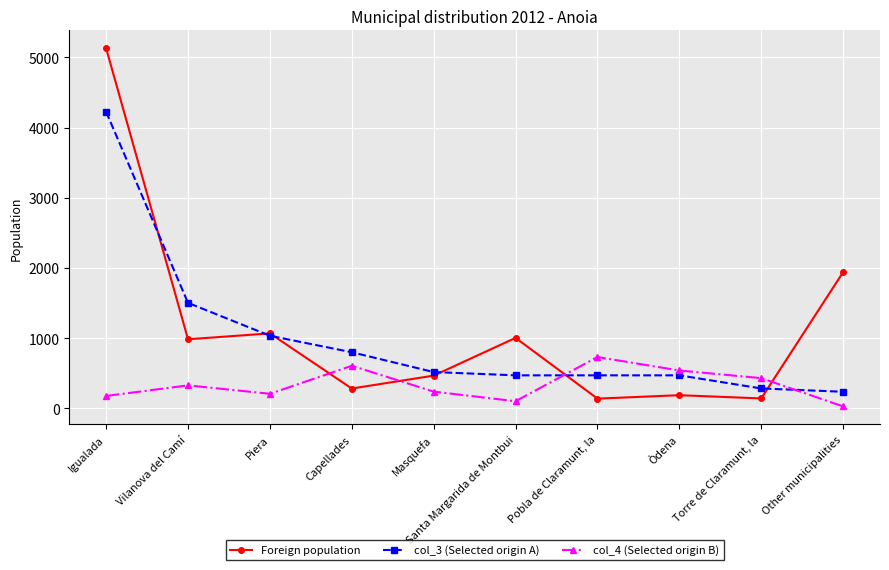

At which label is Foreign population closest to 2633?

Other municipalities